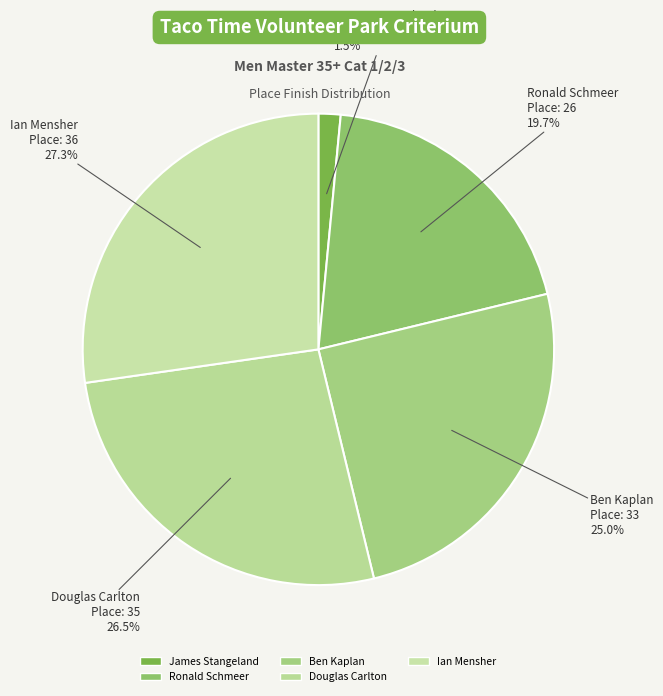

To the nearest percent, what is the average slice percentage?

20%